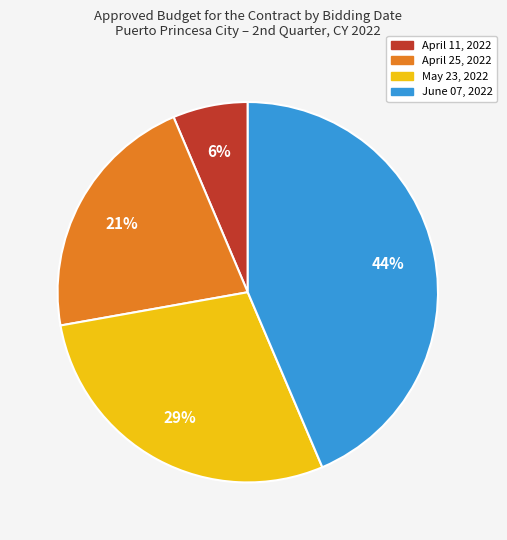

Is it true that June 07, 2022 is 44% of the pie?

True